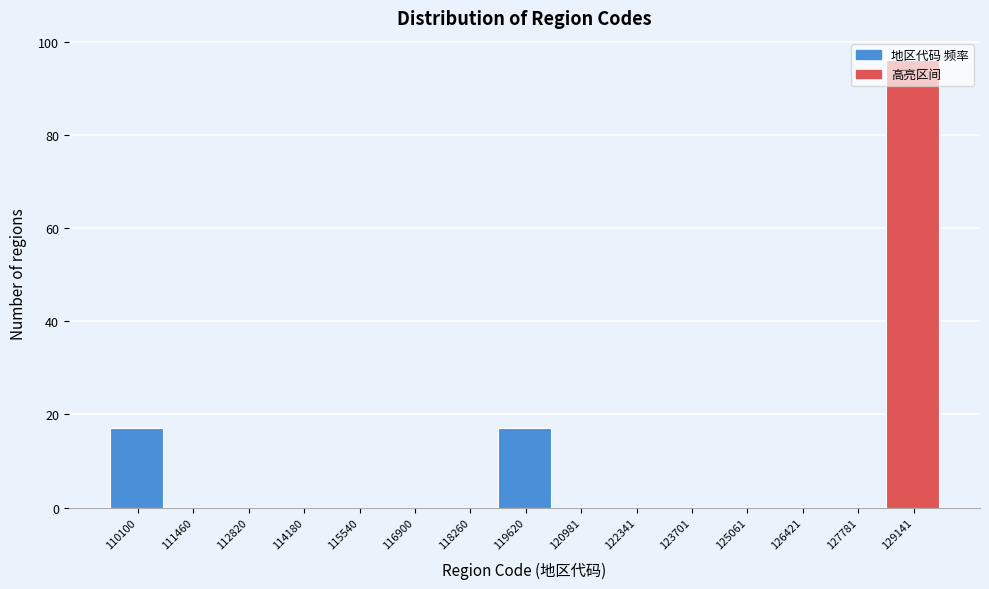

Which category has the highest value across all series?

129141